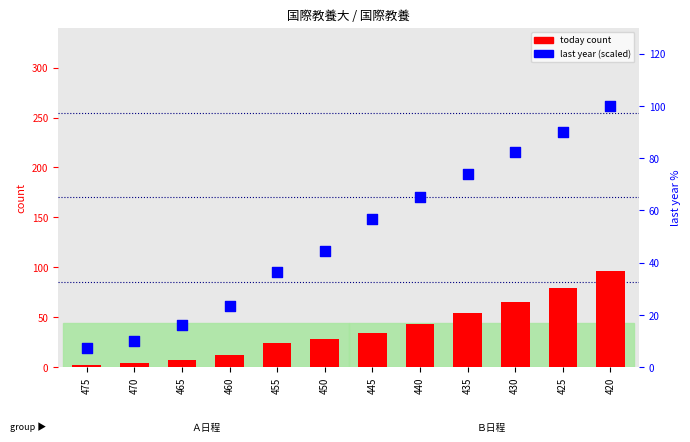

What is the ratio of the value at 470 to the value at 435?

0.1